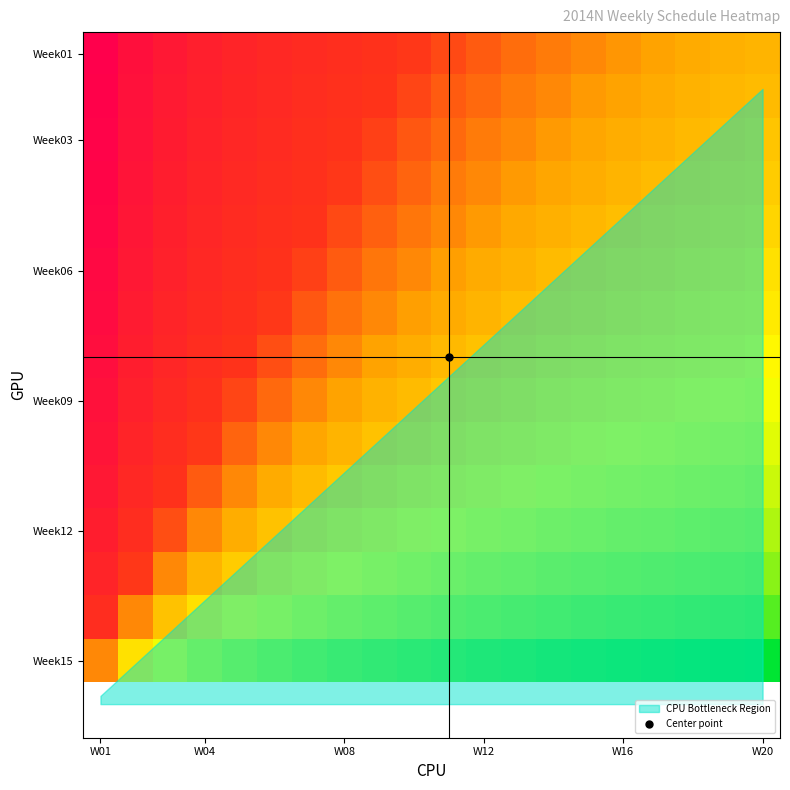

How many categories are shown in the chart?

20